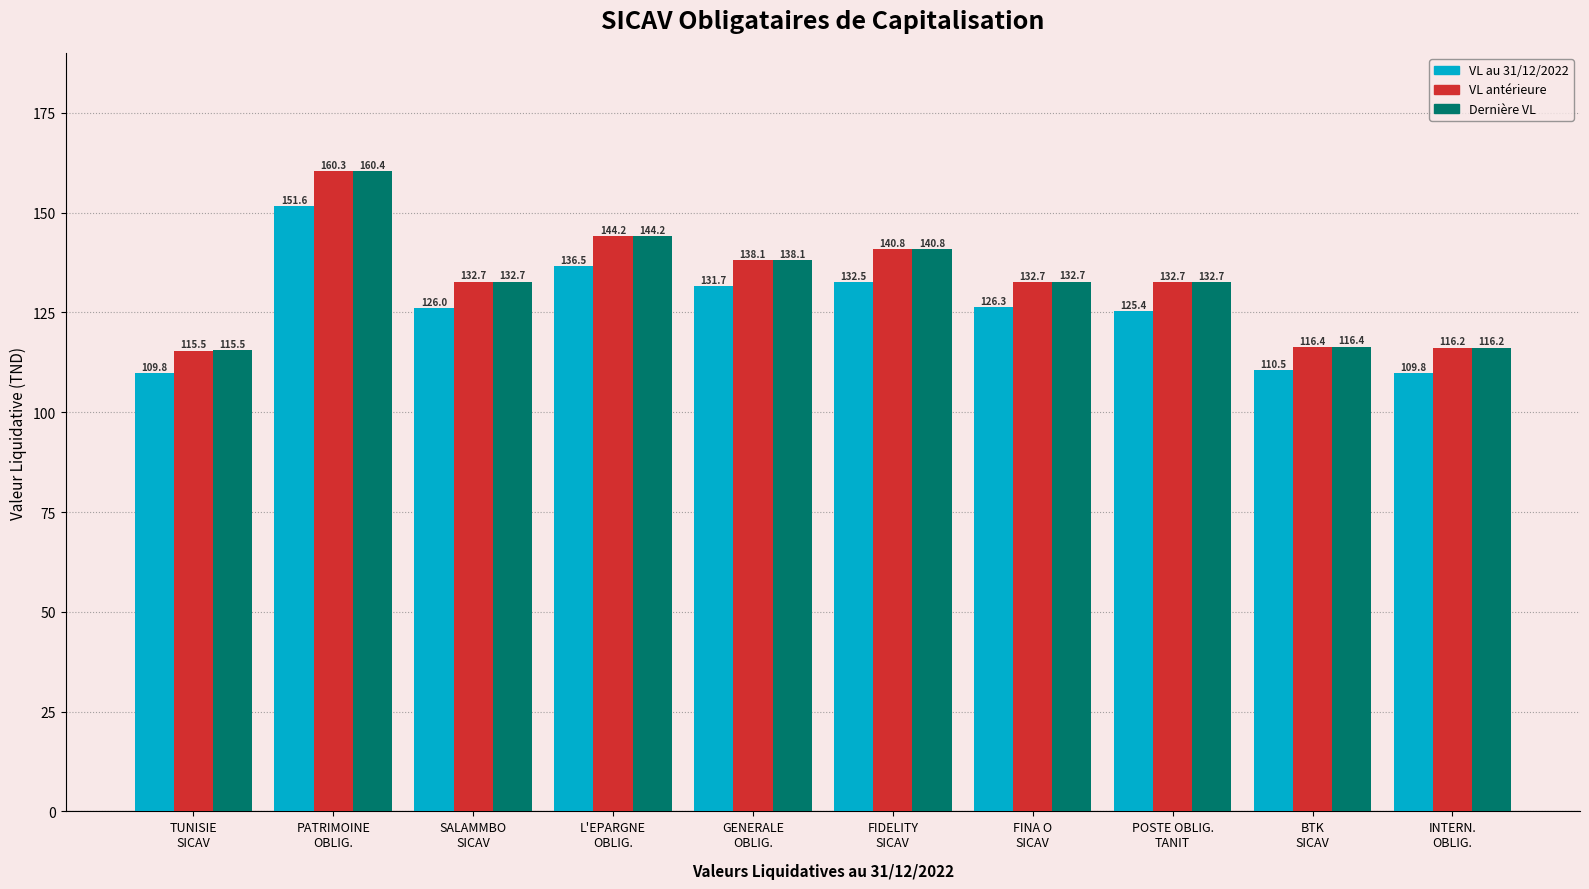

Which series has the largest range (max minus min)?

Dernière VL